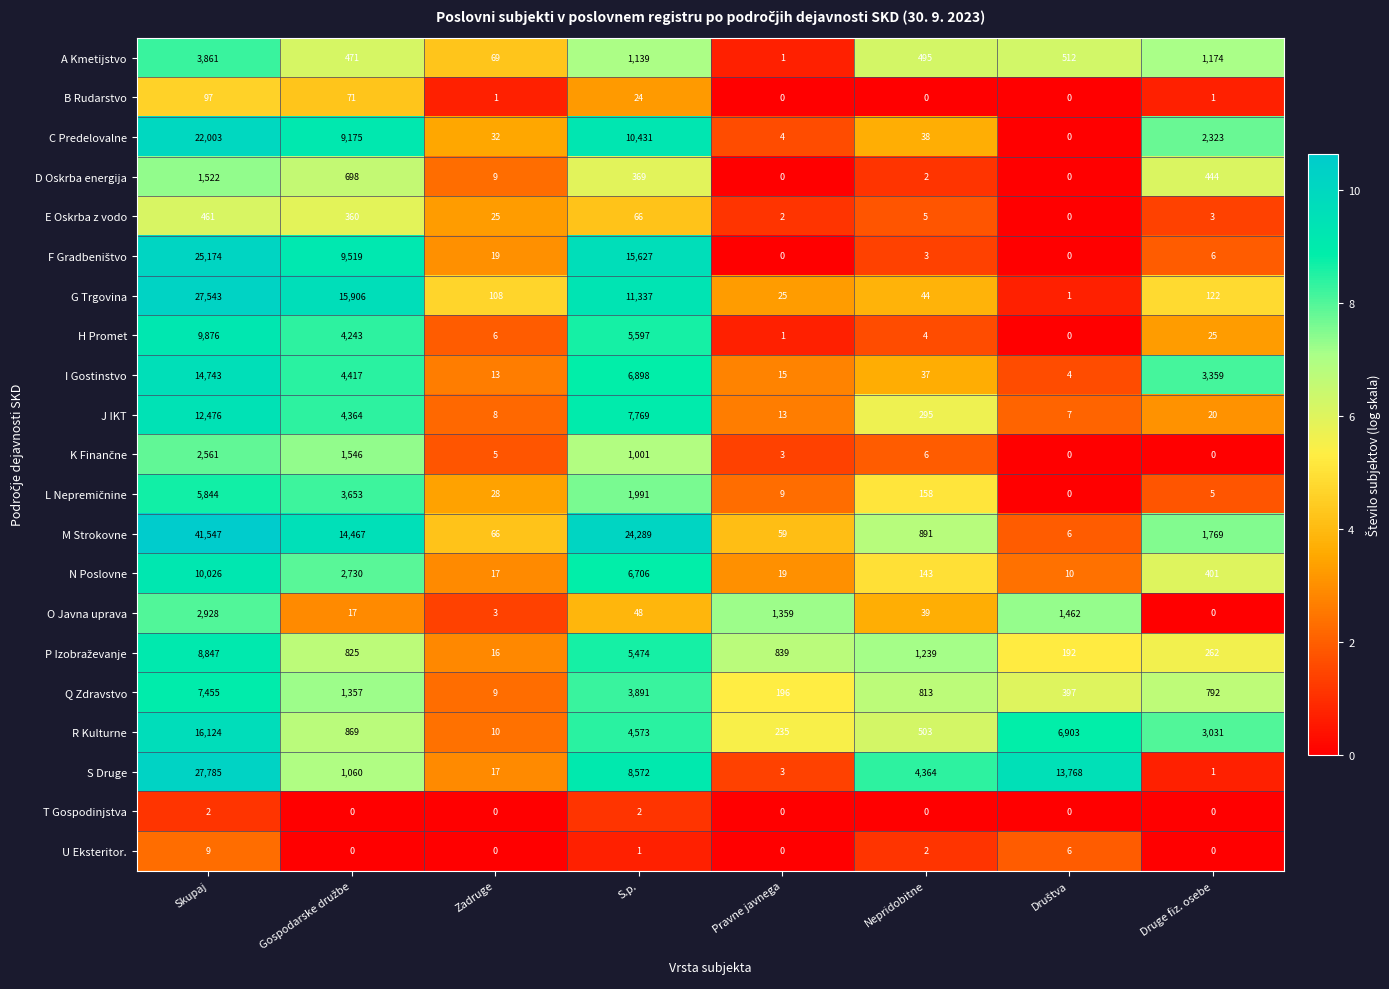

Which series has the largest range (max minus min)?

M Strokovne